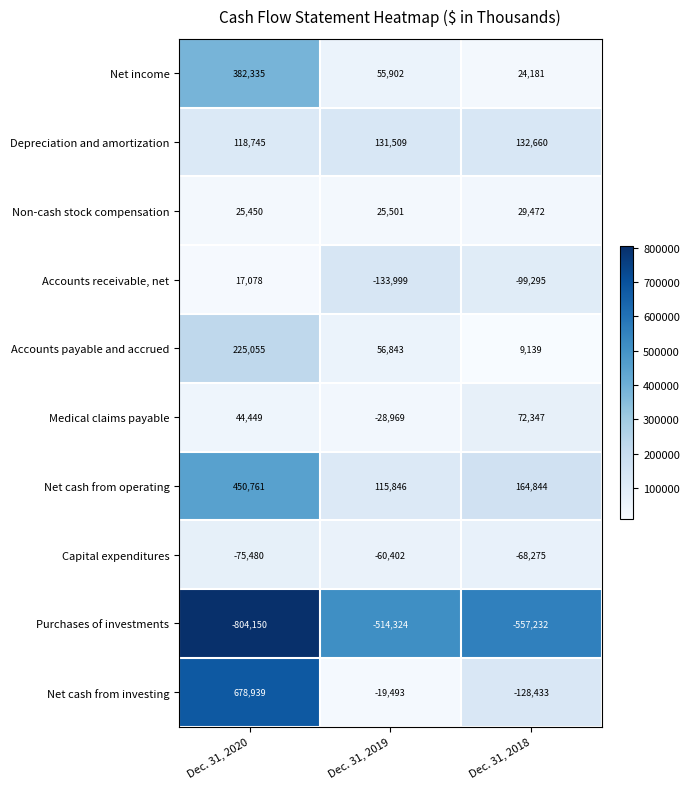

At how many categories does at least one series exceed 405581?

1